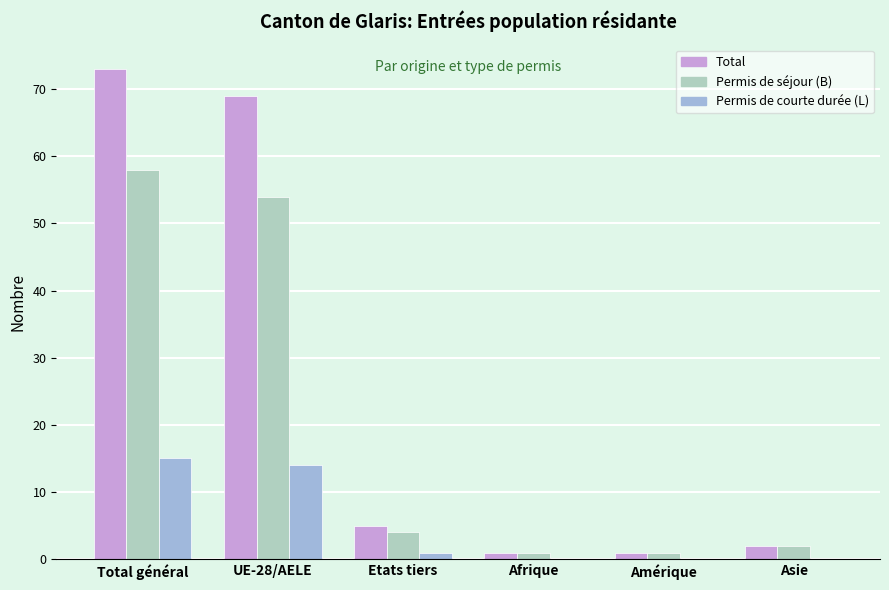

The value of Total at Asie is 2. True or false?

True